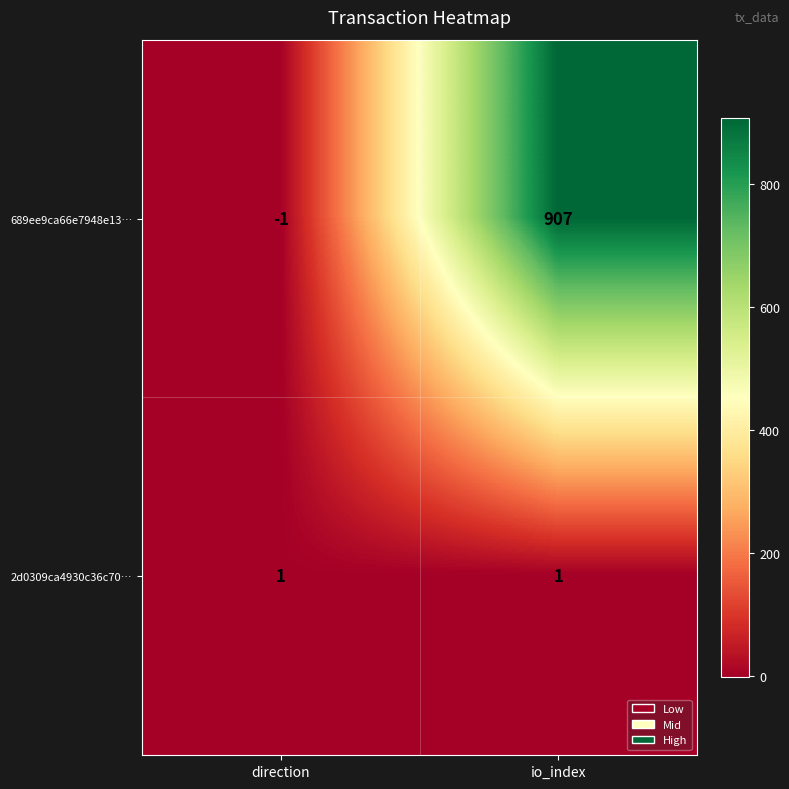

Rank the series at direction from lowest to highest value.

689ee9ca66e7948e13…, 2d0309ca4930c36c70…